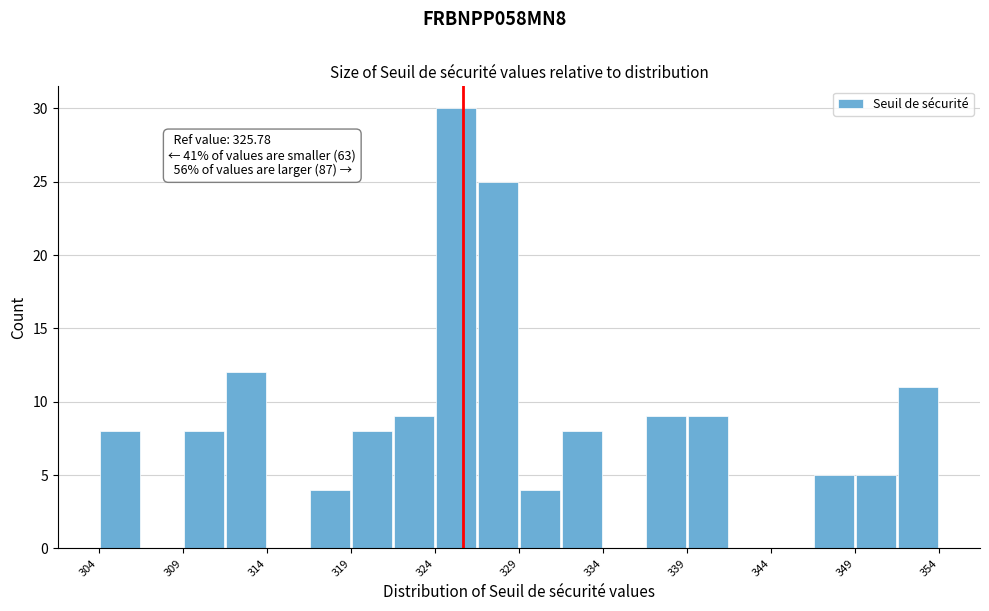

Read against the x-axis, roughly where is the centre of the tallest bar?

325